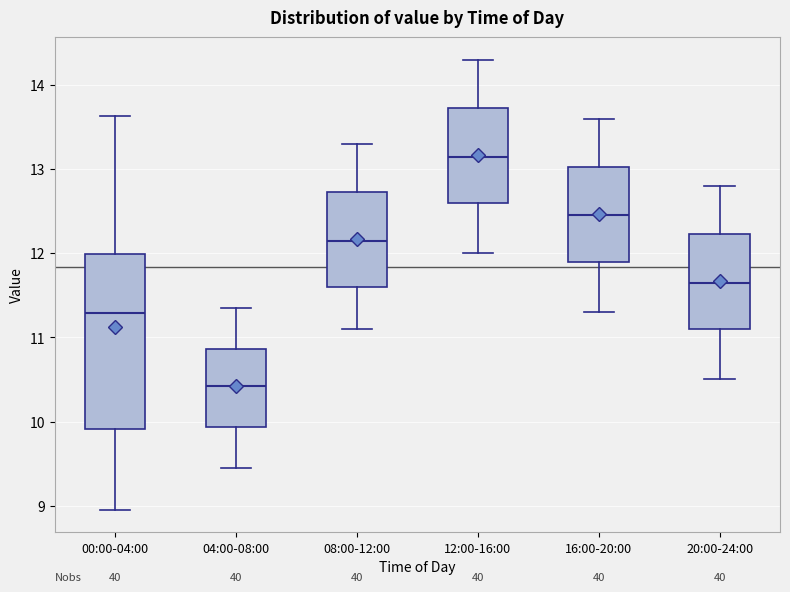

Where does the upper whisker of the box for 08:00-12:00 end on the y-axis? The values are not printed on the chart, so give them approximately, as read against the axis.

13.3